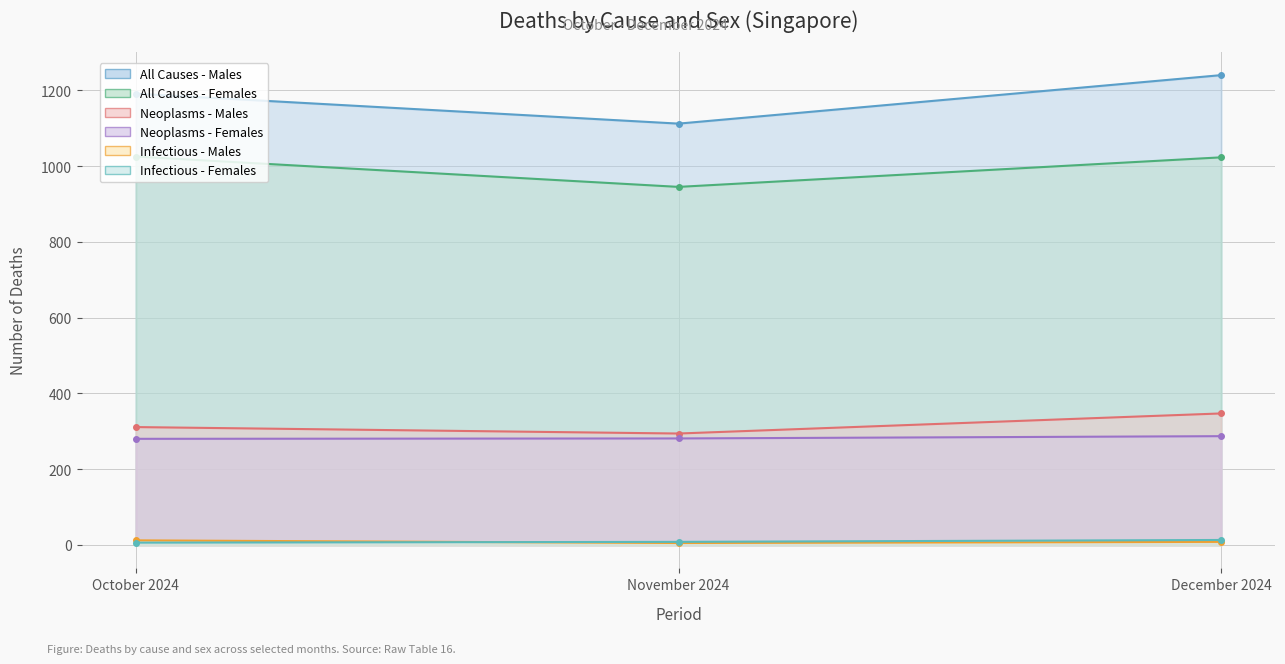

What is the average value of the All Causes - Females series?

998